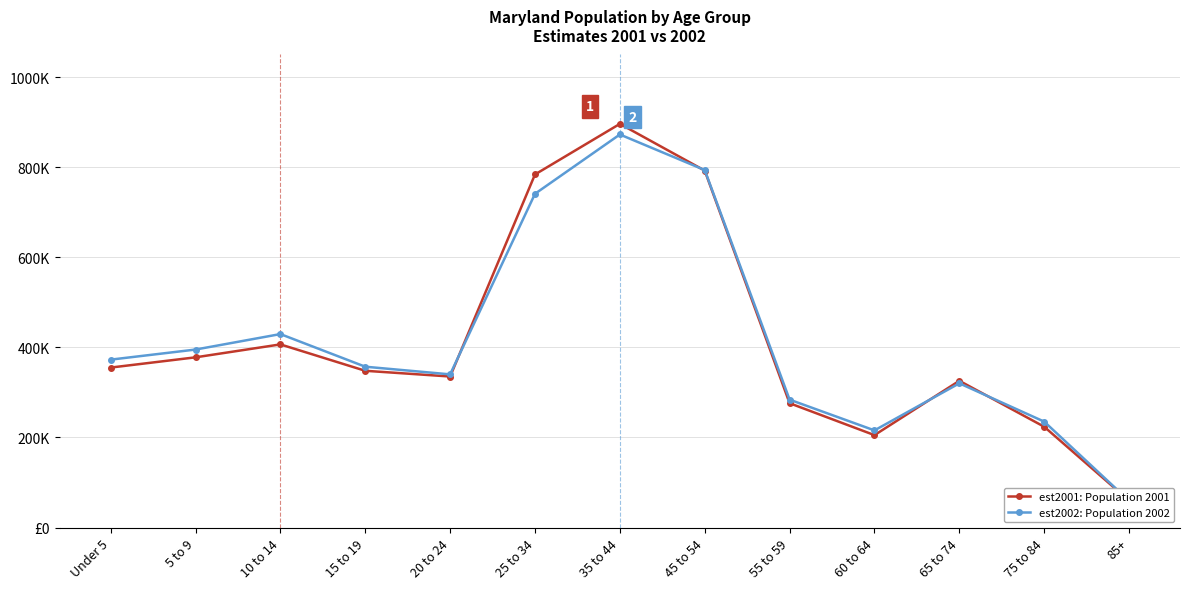

At 35 to 44, list the series in order from largest to smallest.

est2001: Population 2001, est2002: Population 2002